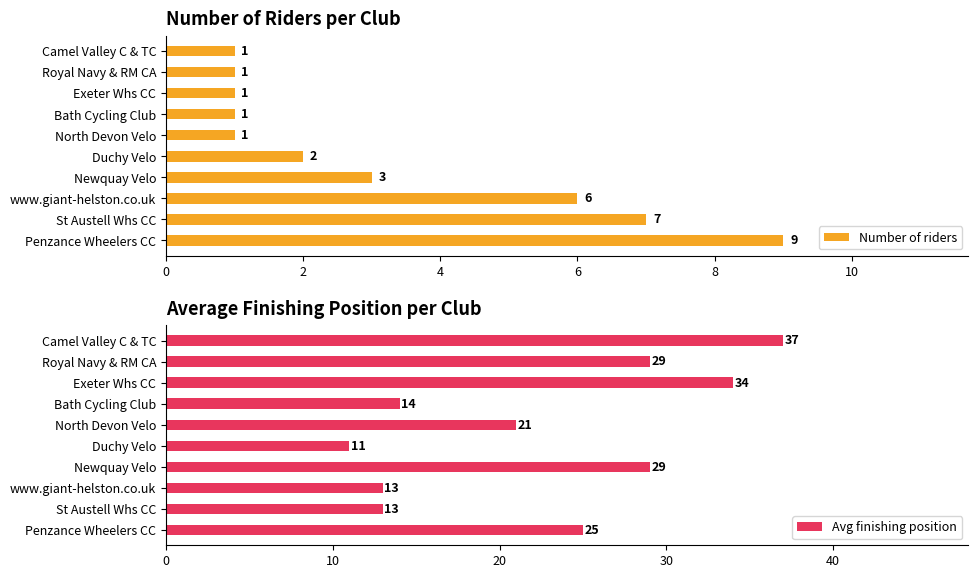

Is it true that Avg finishing position equals 14 at North Devon Velo?

False